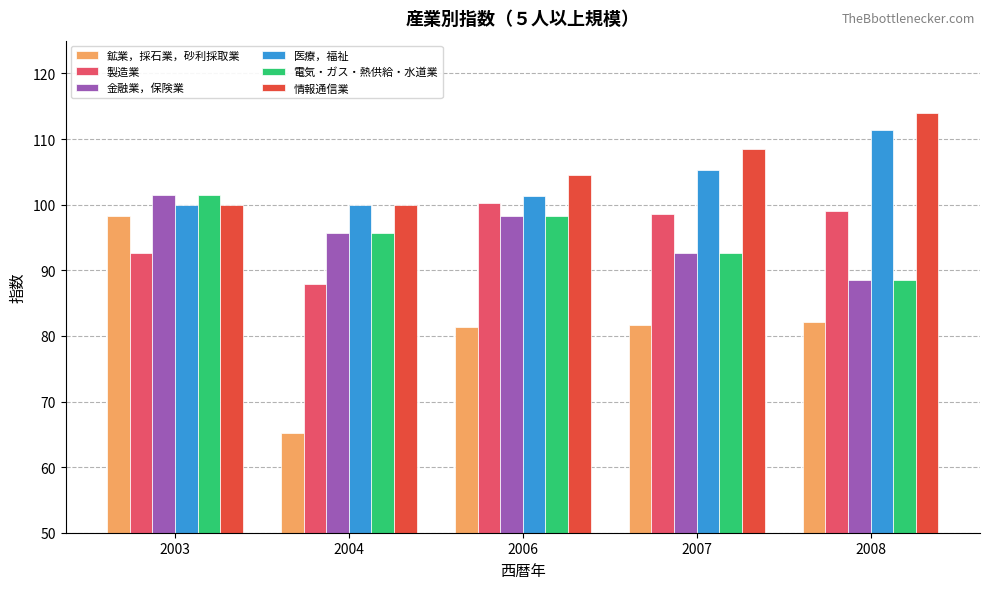

Which series has the widest spread of values?

鉱業，採石業，砂利採取業